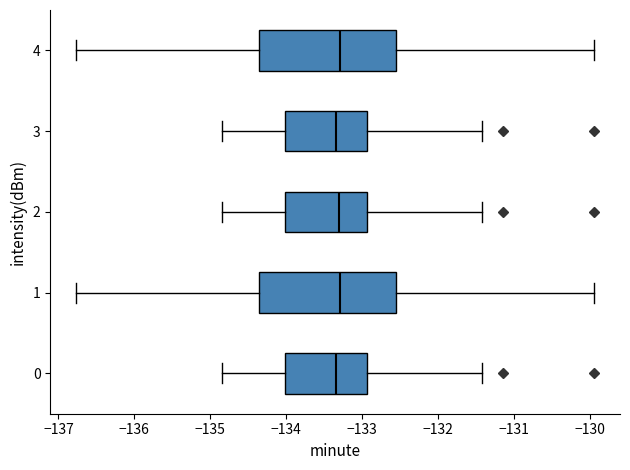

Where does the median line of the box at y = 1 sit on the x-axis? The values are not printed on the chart, so give them approximately, as read against the axis.

-133.3